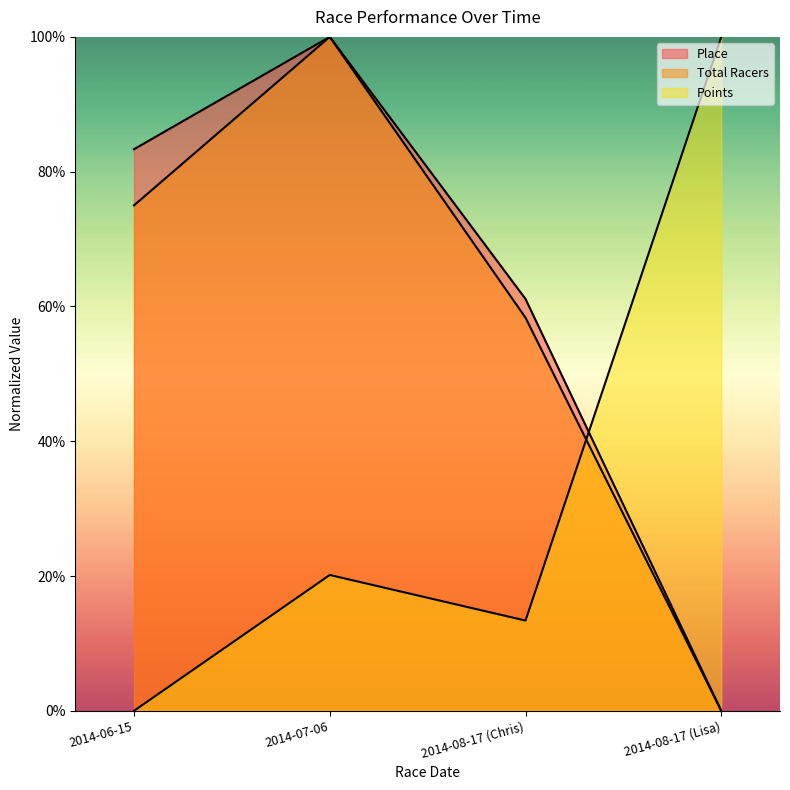

At which category is the sum across all series the highest?

2014-07-06